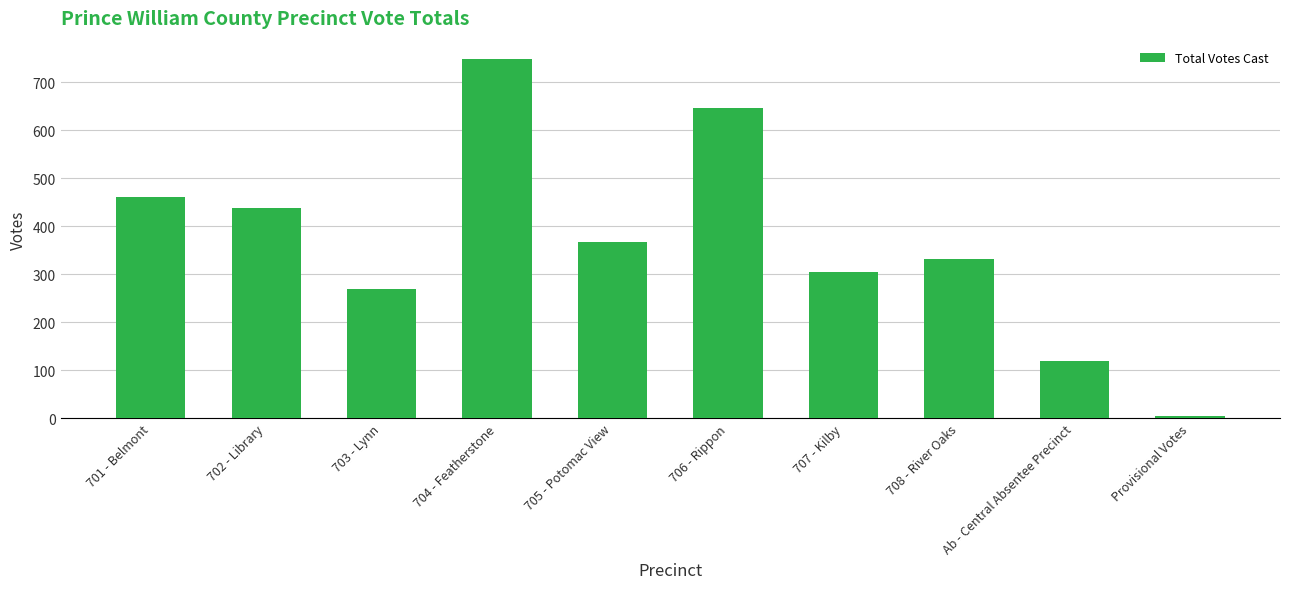

Which label corresponds to the largest value in the chart?

704 - Featherstone